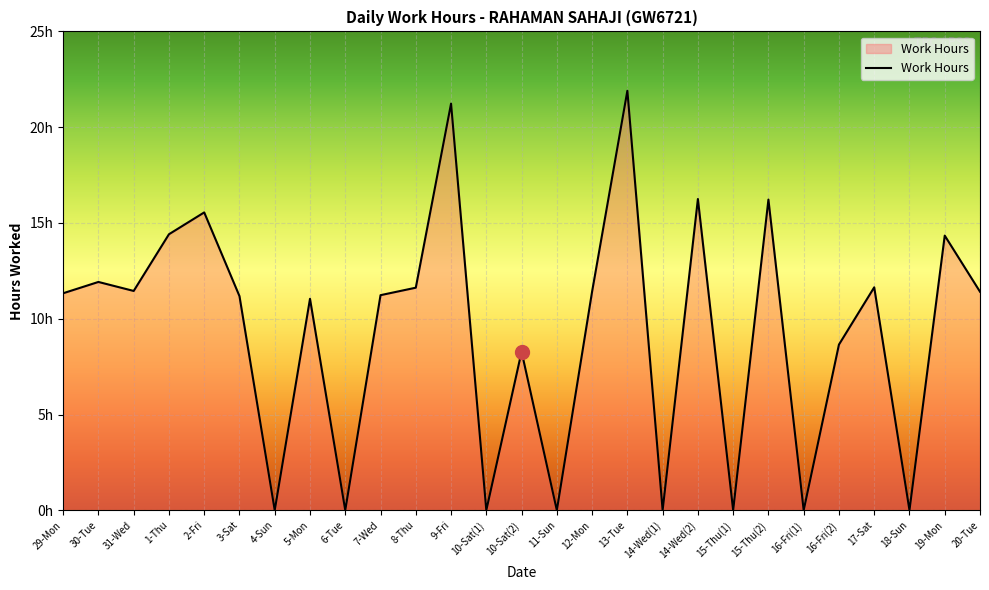

Does the chart display data point markers on the line(s)?

No